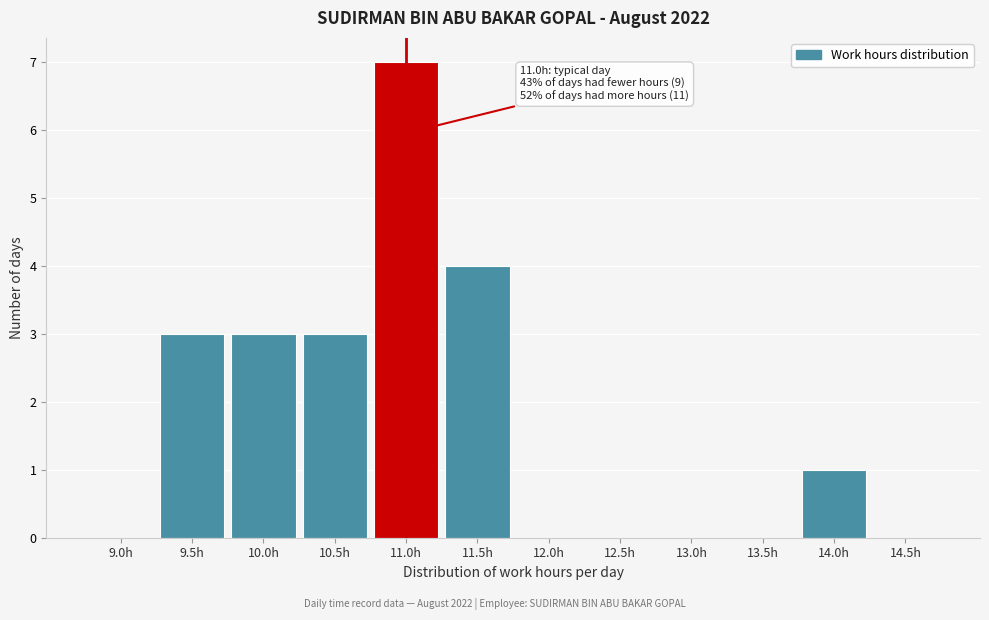

Reading left to right, transcribe all the data shown in this chart.

9.0h=0	9.5h=3	10.0h=3	10.5h=3	11.0h=7	11.5h=4	12.0h=0	12.5h=0	13.0h=0	13.5h=0	14.0h=1	14.5h=0